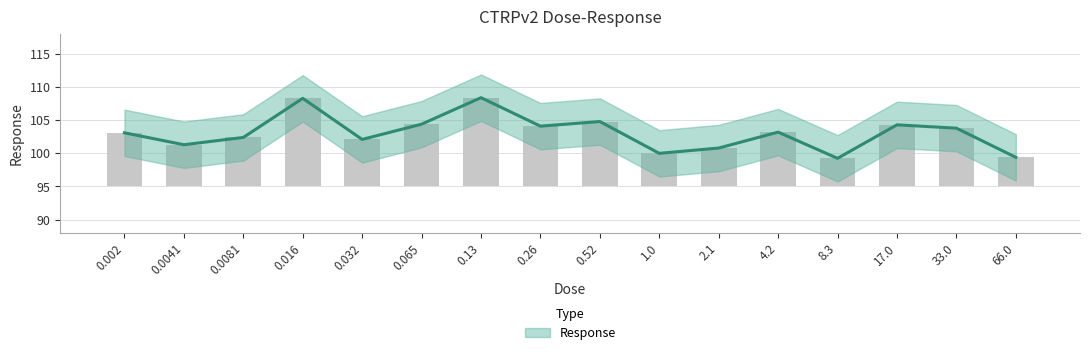

Reading left to right, extract all data points from this chart.

0.002=103.1	0.0041=101.3	0.0081=102.4	0.016=108.3	0.032=102.1	0.065=104.4	0.13=108.4	0.26=104.1	0.52=104.8	1.0=100.0	2.1=100.8	4.2=103.2	8.3=99.2	17.0=104.3	33.0=103.8	66.0=99.4